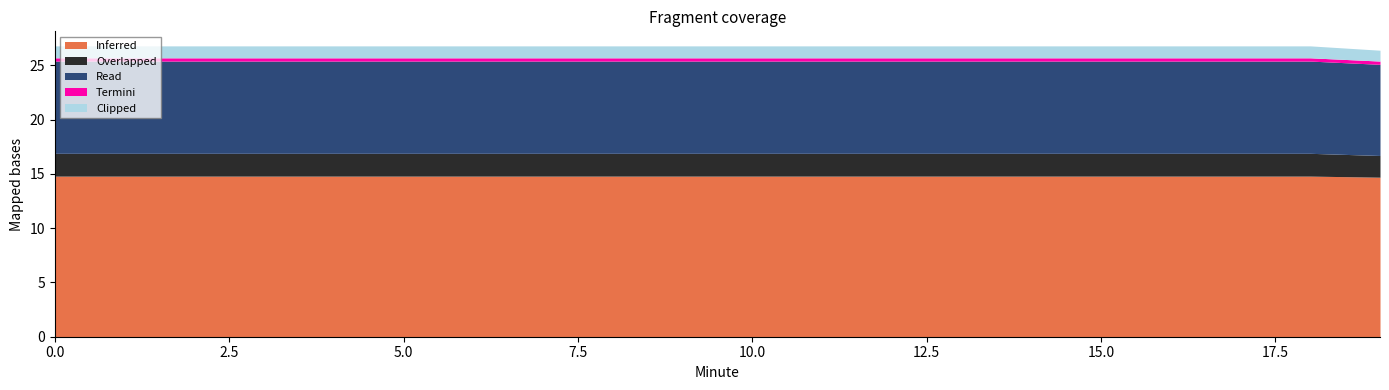

Is it true that Clipped equals 1.5 at 11?

False